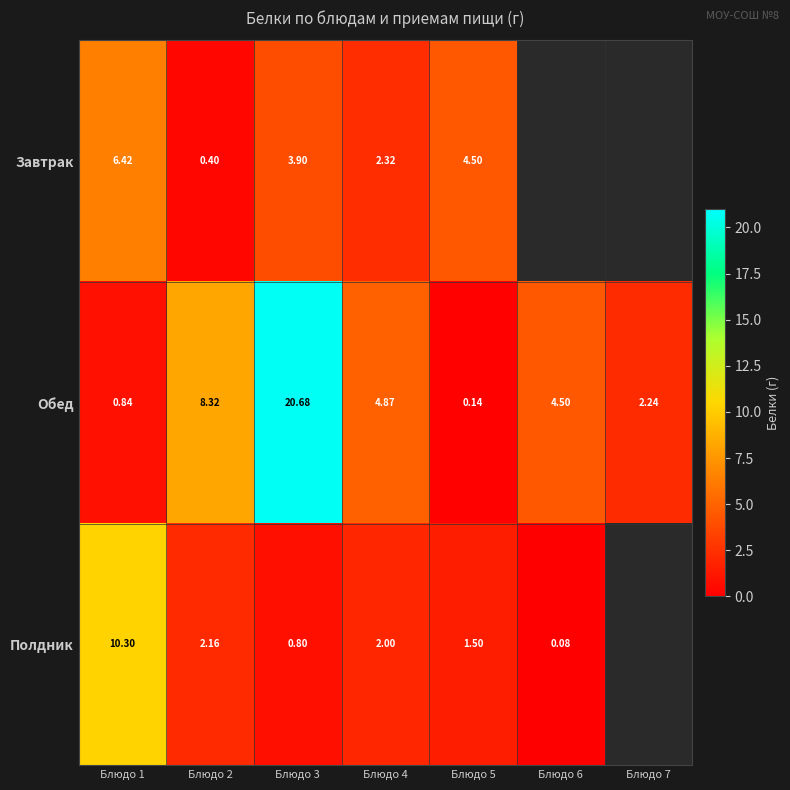

What is the spread (max minus min) of values at Блюдо 5?

4.4